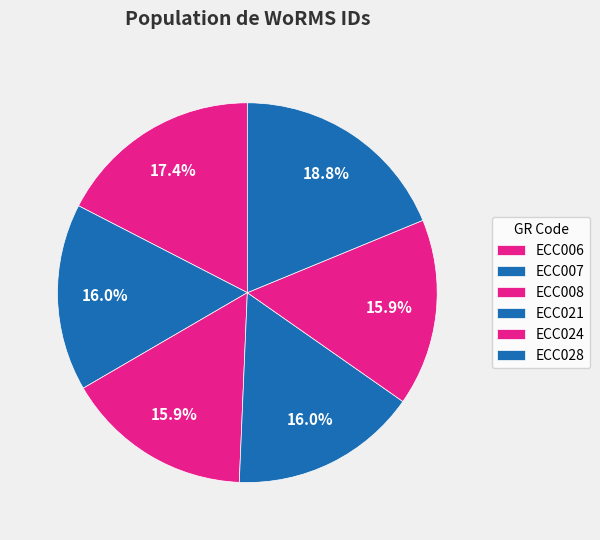

What is the smallest slice in the pie chart?

ECC008